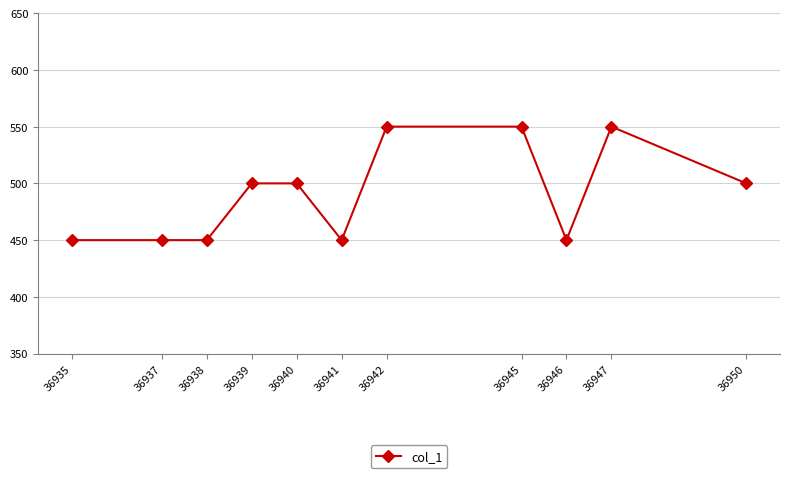

The chart shows a value of 279 at 36950. True or false?

False